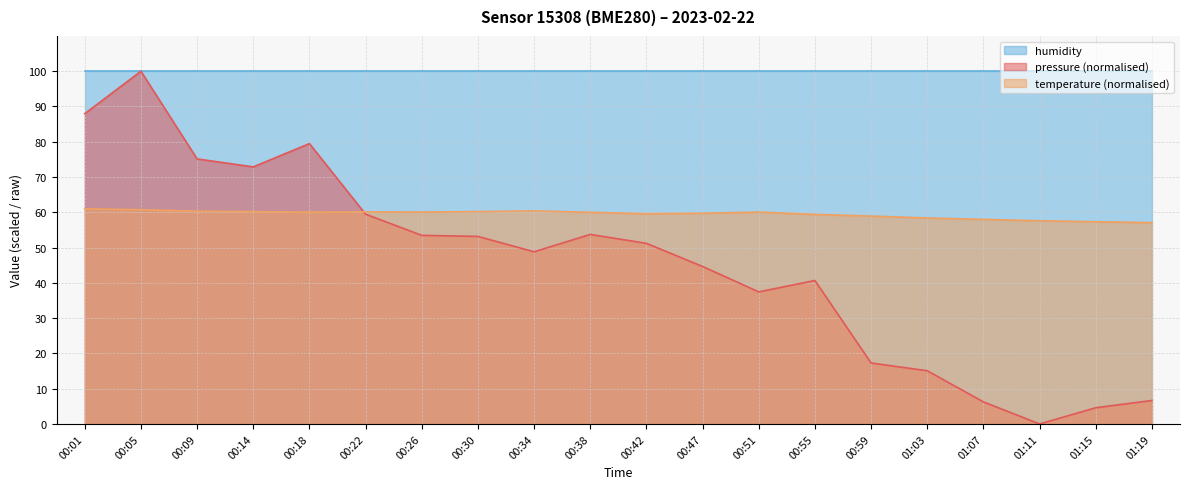

List the series in order of their overall mean, lowest first.

pressure (normalised), temperature (normalised), humidity